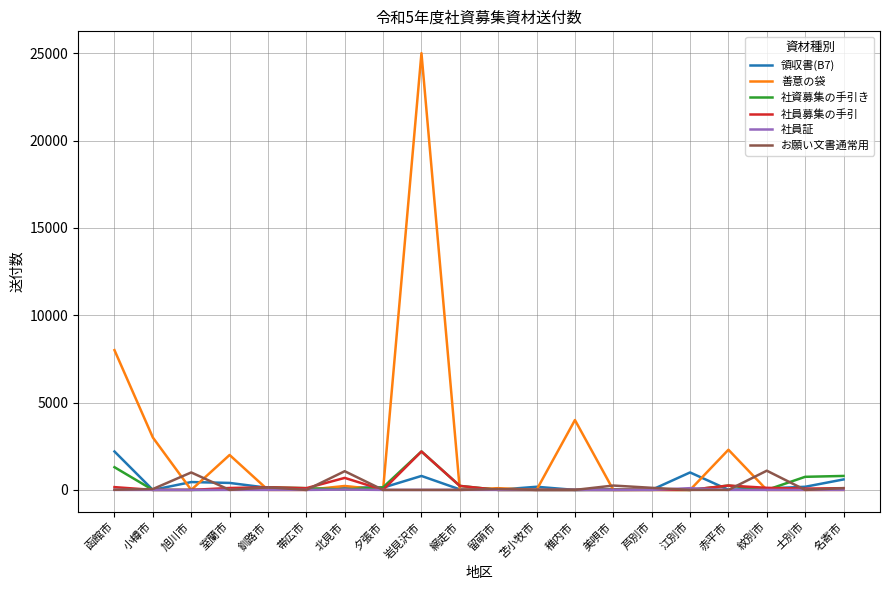

True or false: お願い文書通常用 has a value of 1000 at 旭川市.

True